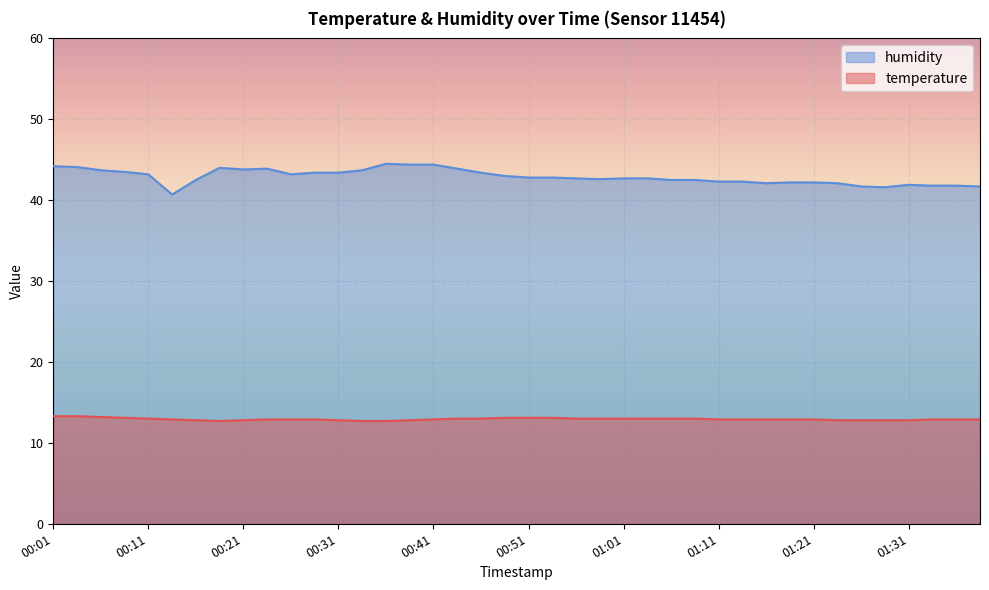

True or false: temperature and humidity intersect in this chart.

False